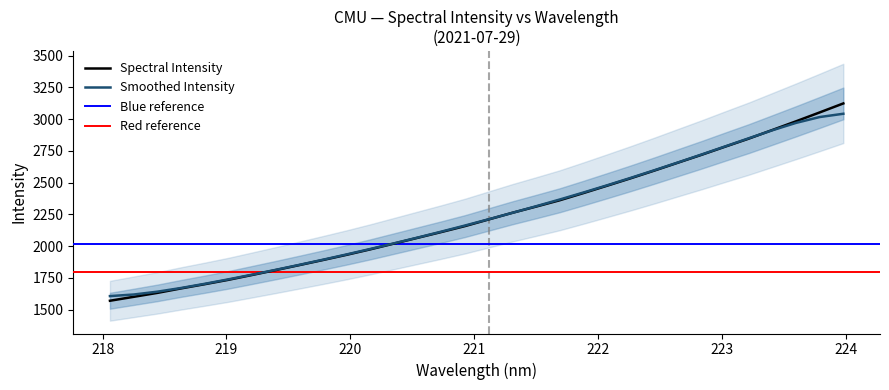

What is the maximum value shown in the chart?

3124.2